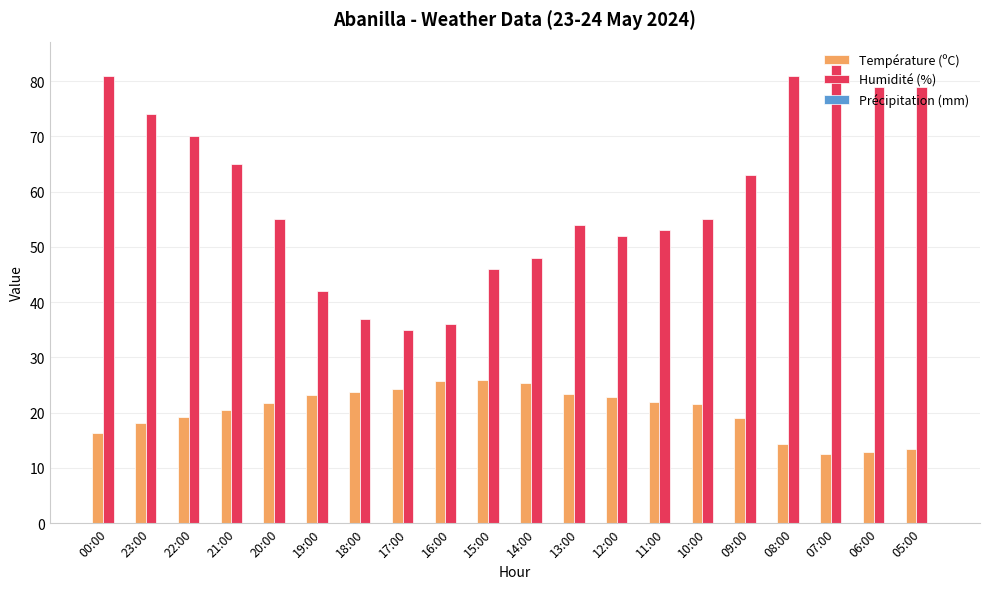

What is the lowest value of the Température (ºC) series?

12.6